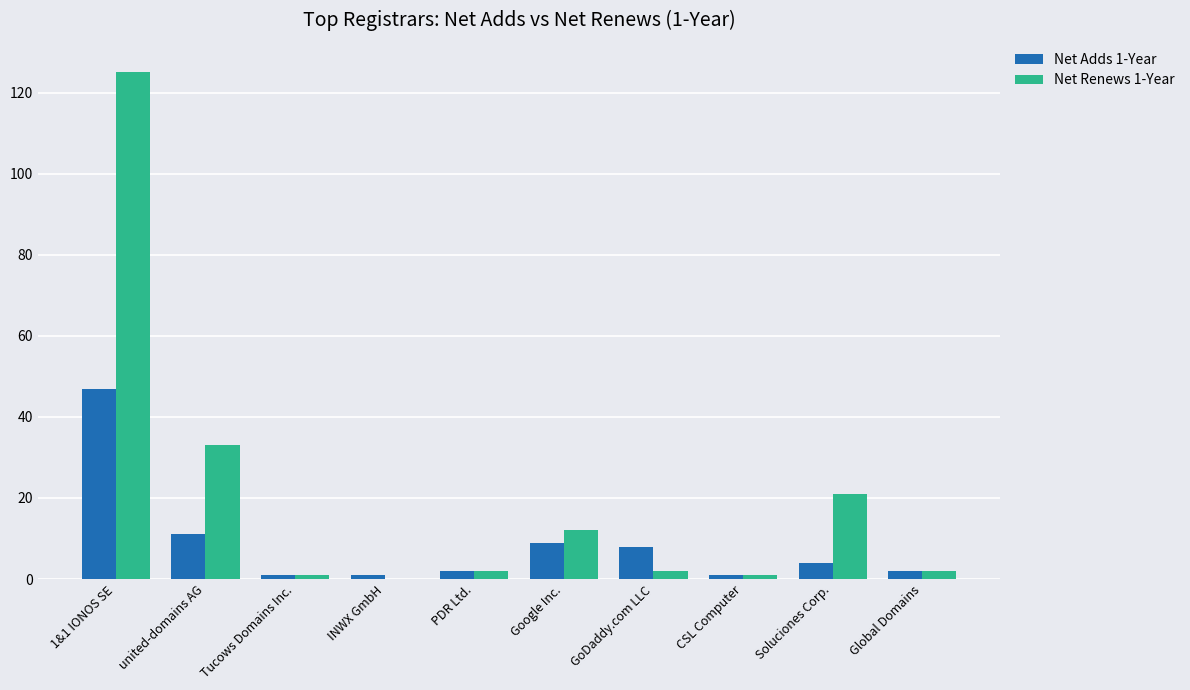

Which series has the largest total across all categories?

Net Renews 1-Year